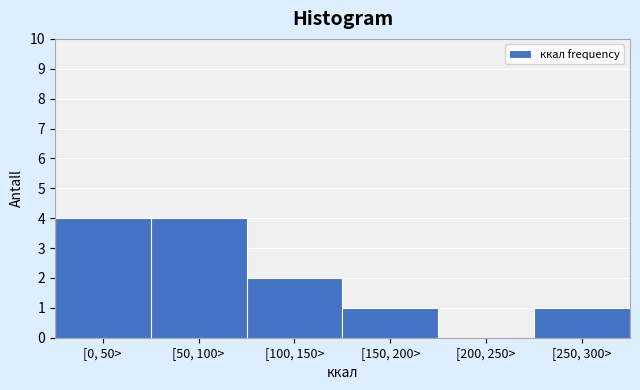

Reading left to right, extract all data points from this chart.

[0, 50>=4	[50, 100>=4	[100, 150>=2	[150, 200>=1	[200, 250>=0	[250, 300>=1